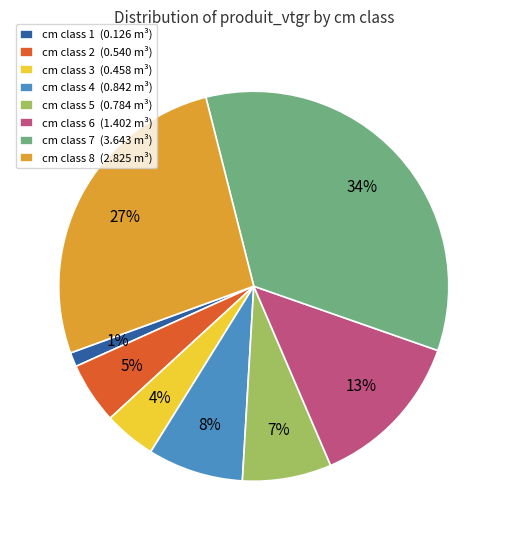

Which category has the biggest portion of the pie?

cm class 7 (3.643 m³)